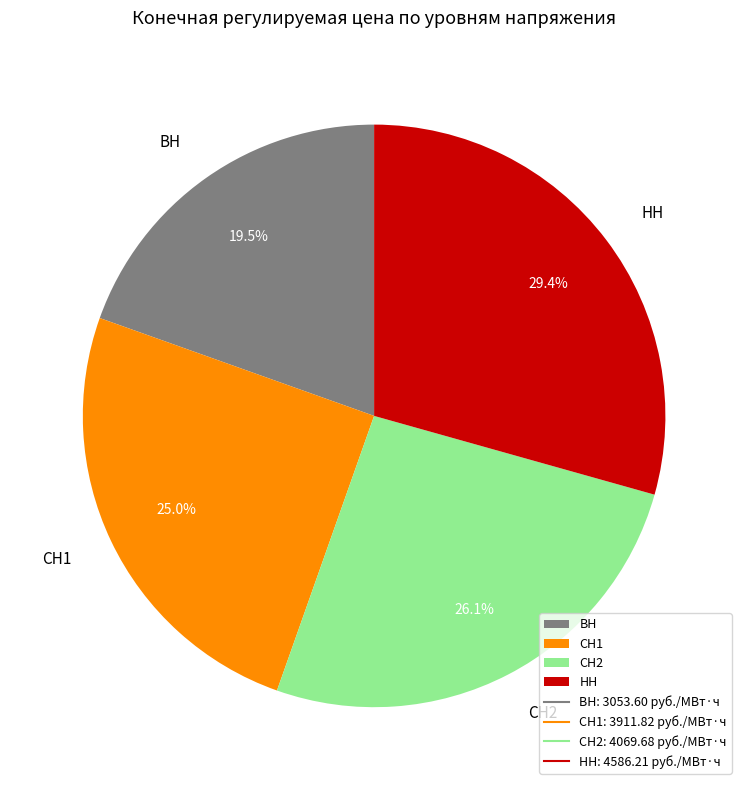

Is there any slice that represents more than half of the pie?

No